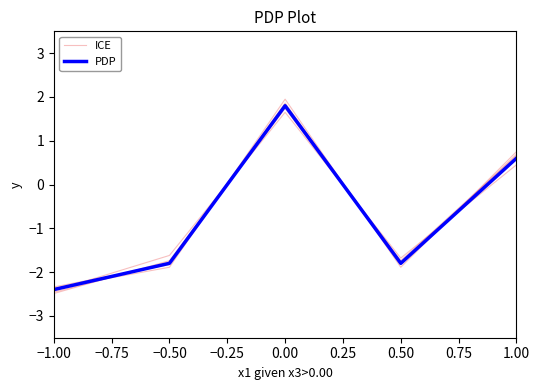

How many distinct data groups are displayed?

2